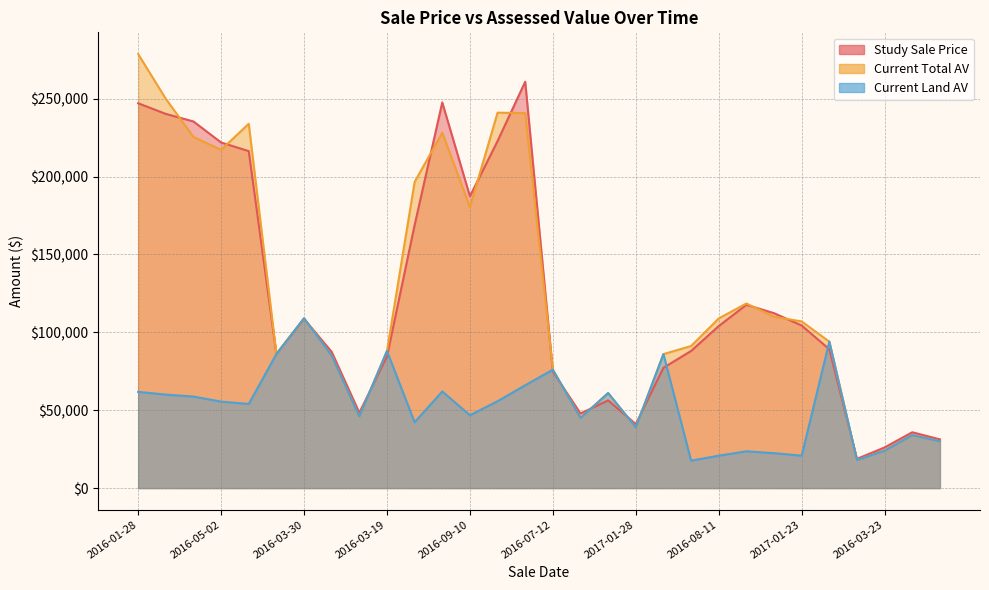

Read the Study Sale Price value at 2016-02-23.

77240